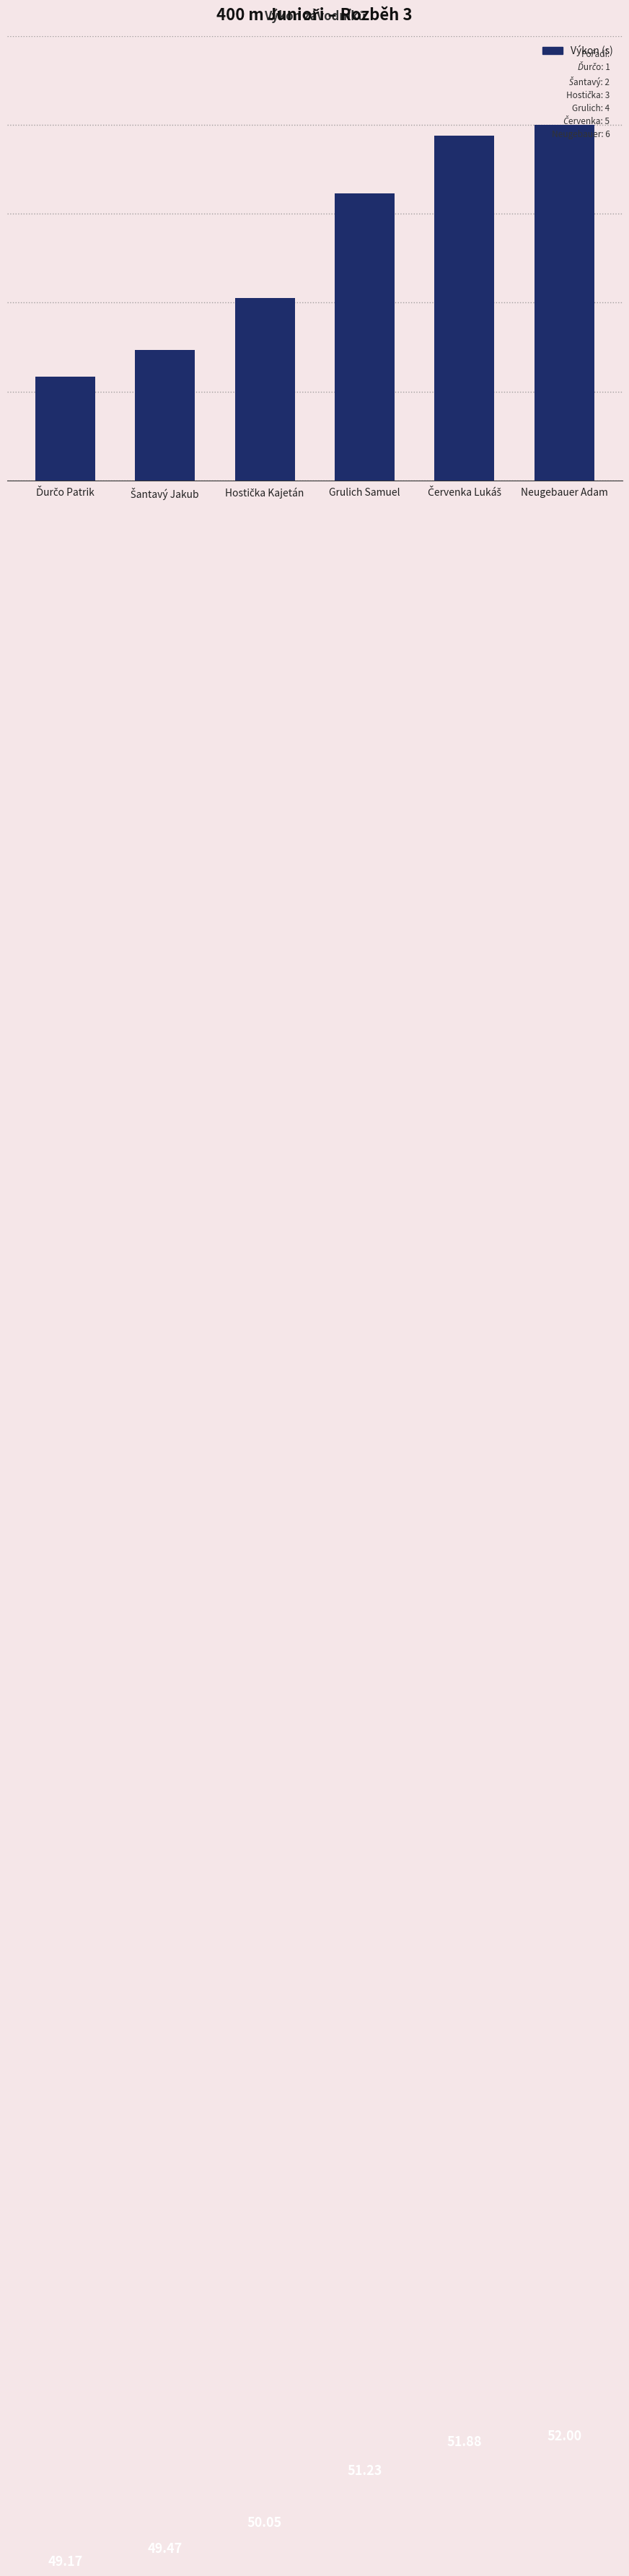

At which label does the data first exceed 51?

Grulich Samuel